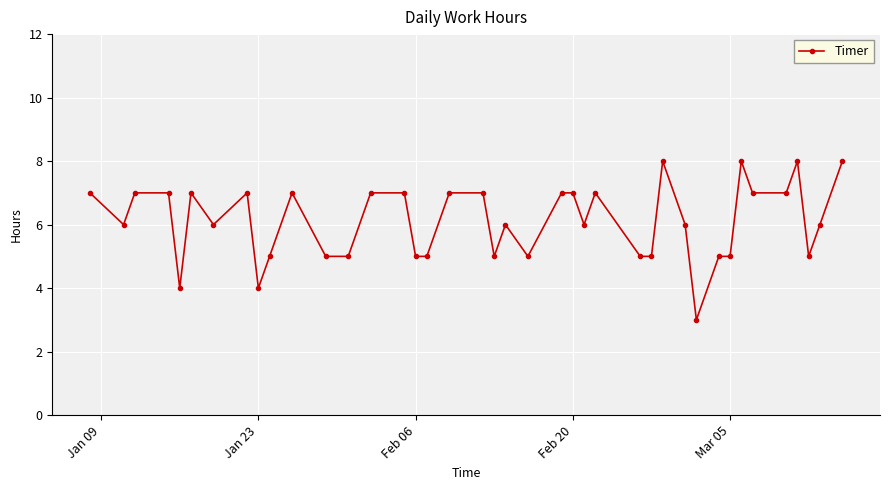

True or false: the data has more than 2 interior local peaks.

True